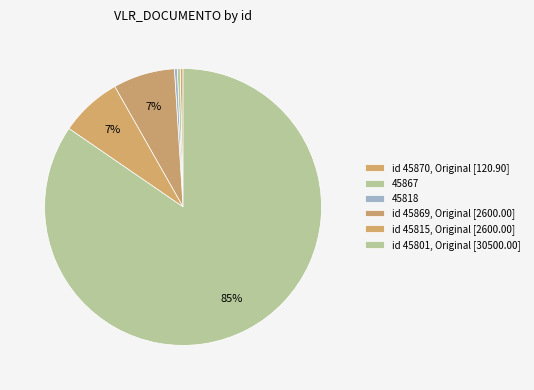

How many segments does this pie chart have?

6